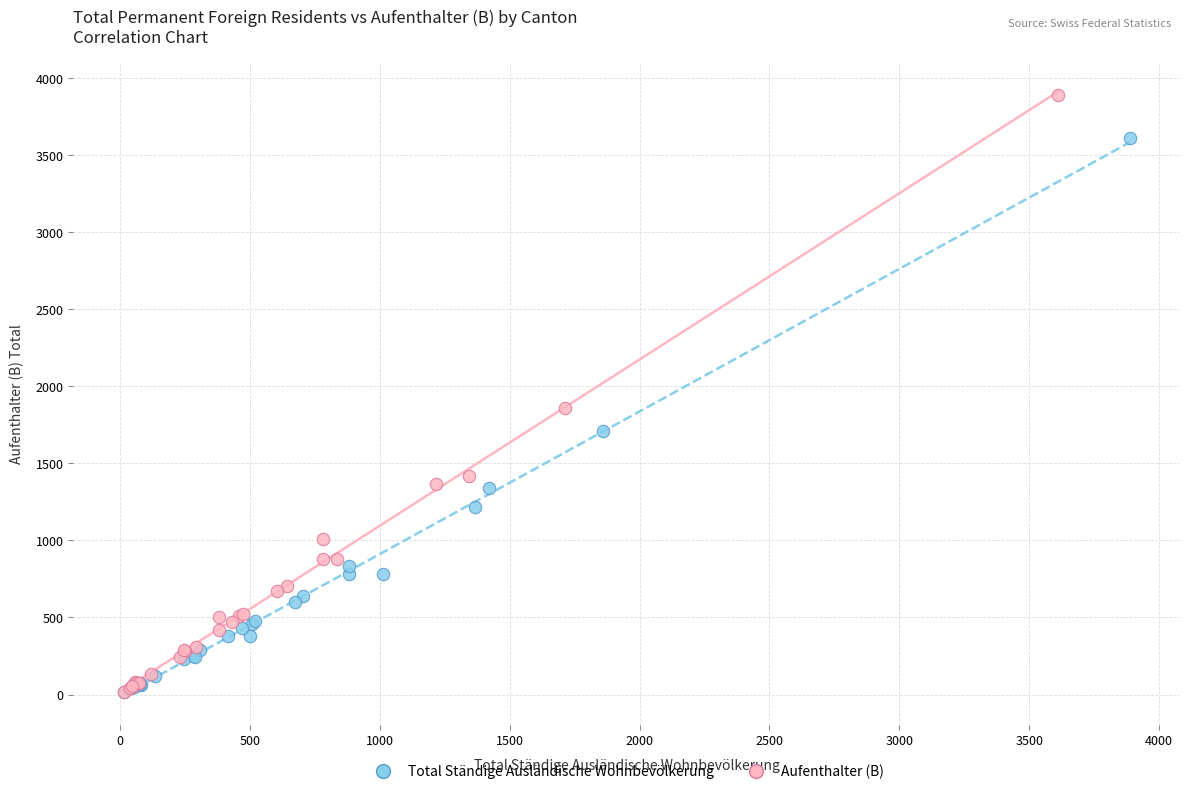

Which series reaches the maximum Y coordinate?

Aufenthalter (B)